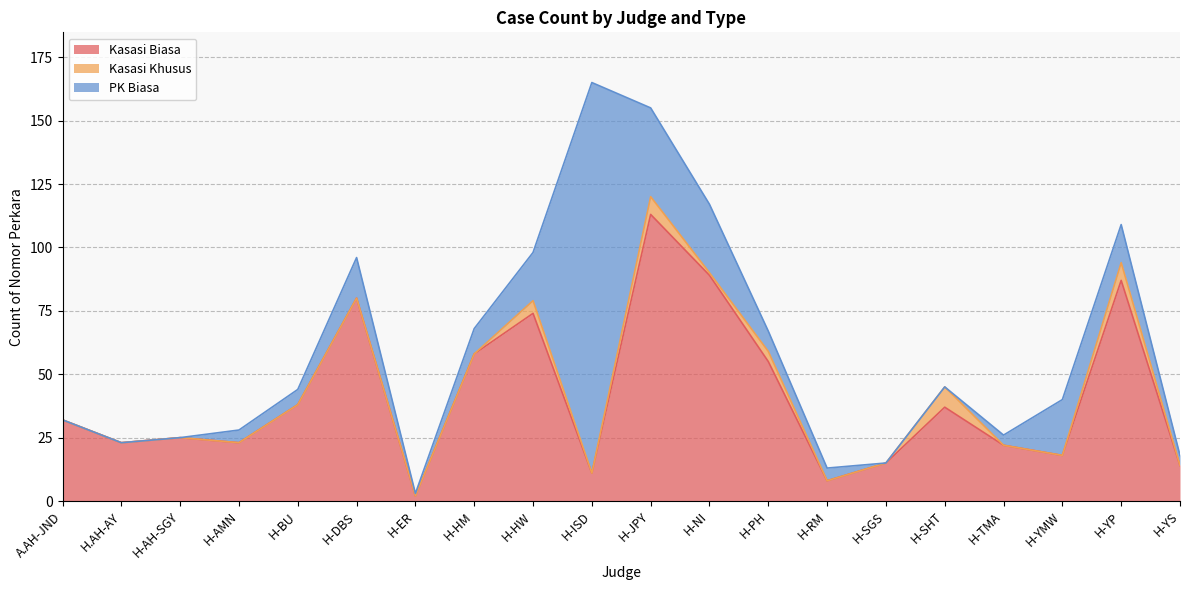

Reading left to right, list all the values displayed in this chart.

Kasasi Biasa: A.AH-JND=32	H.AH-AY=23	H-AH-SGY=25	H-AMN=23	H-BU=38	H-DBS=80	H-ER=2	H-HM=58	H-HW=74	H-ISD=11	H-JPY=113	H-NI=89	H-PH=55	H-RM=8	H-SGS=15	H-SHT=37	H-TMA=22	H-YMW=18	H-YP=87	H-YS=14
Kasasi Khusus: A.AH-JND=0	H.AH-AY=0	H-AH-SGY=0	H-AMN=0	H-BU=0	H-DBS=0	H-ER=0	H-HM=0	H-HW=5	H-ISD=0	H-JPY=7	H-NI=1	H-PH=4	H-RM=0	H-SGS=0	H-SHT=8	H-TMA=0	H-YMW=0	H-YP=7	H-YS=0
PK Biasa: A.AH-JND=0	H.AH-AY=0	H-AH-SGY=0	H-AMN=5	H-BU=6	H-DBS=16	H-ER=1	H-HM=10	H-HW=19	H-ISD=154	H-JPY=35	H-NI=27	H-PH=8	H-RM=5	H-SGS=0	H-SHT=0	H-TMA=4	H-YMW=22	H-YP=15	H-YS=4